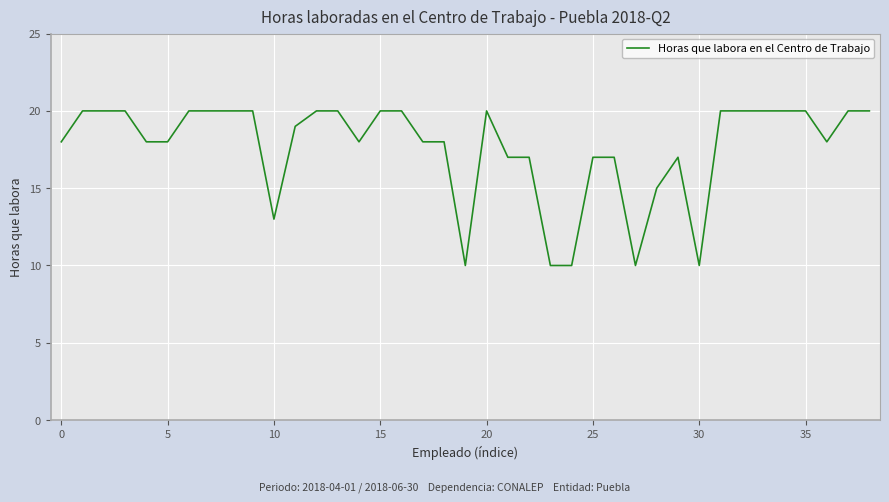

What is the difference between the maximum and minimum values?

10